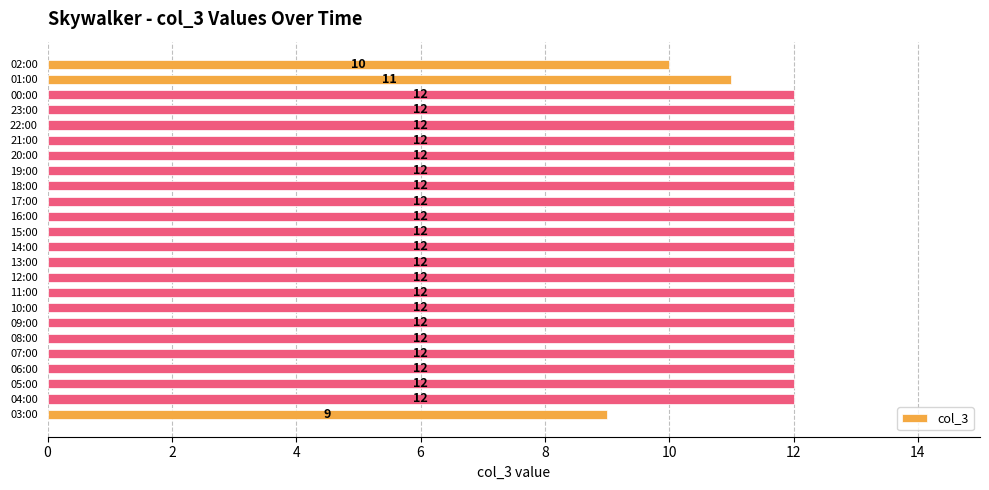

True or false: the data shows 4 at 21:00.

False